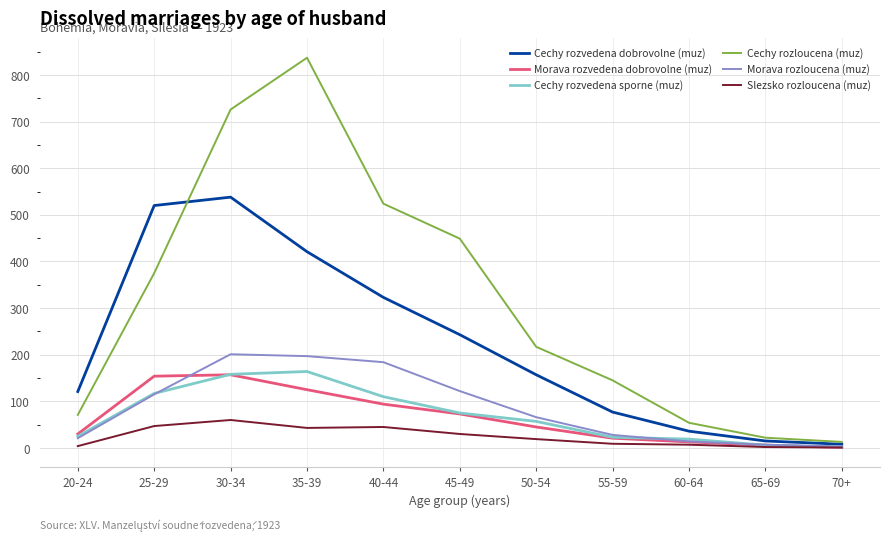

At which label is Cechy rozvedena dobrovolne (muz) closest to 273?

45-49